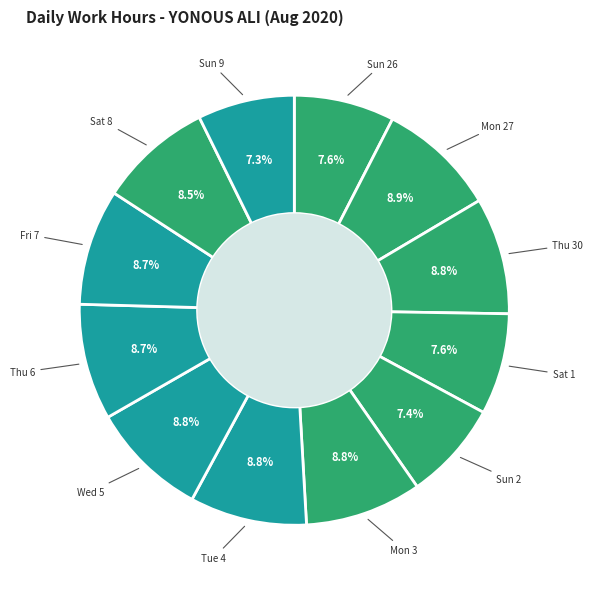

To the nearest percent, what percentage of the pie is Wed 5?

9%